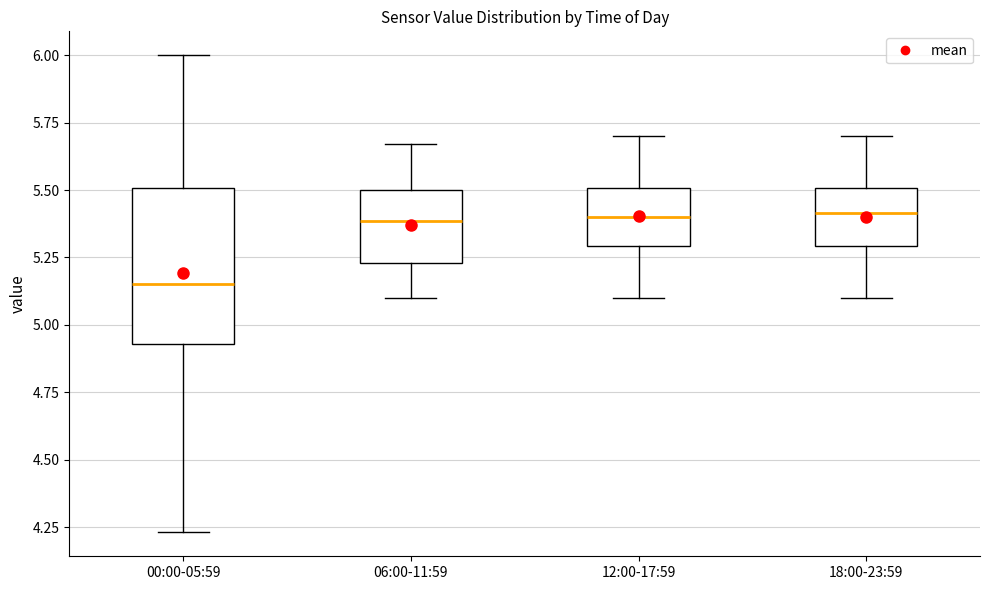

Which box is the tallest, from its lower edge to its upper edge?

00:00-05:59